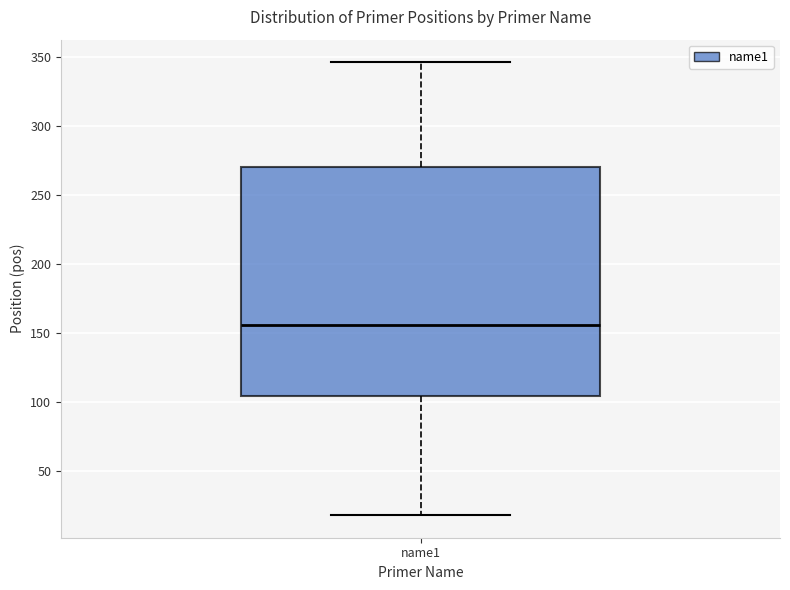

Transcribe this box plot: give where the median line is, the range the box spans, and where the two whiskers end, as read against the y-axis. The values are not printed on the chart, so give them approximately, as read against the axis.

median 155, box 105 to 270, whiskers 20 to 345